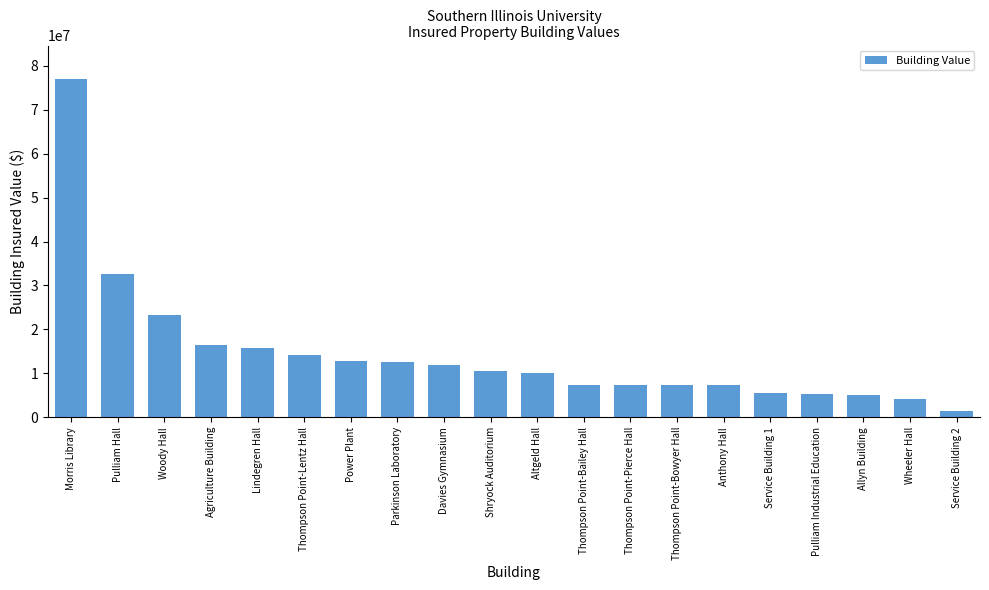

True or false: the data shows 16452710 at Agriculture Building.

True